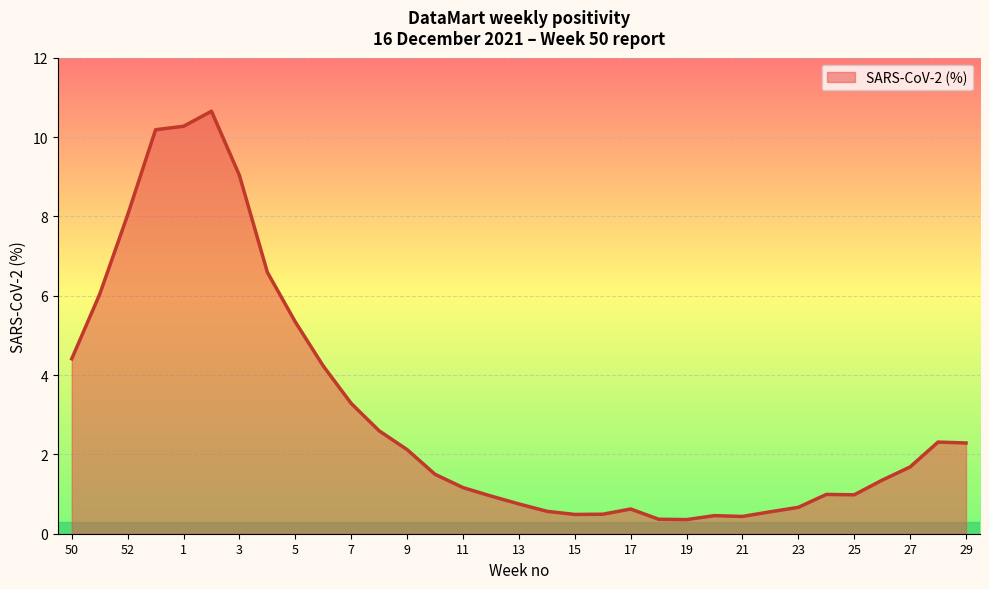

What is the greatest value displayed?

10.6